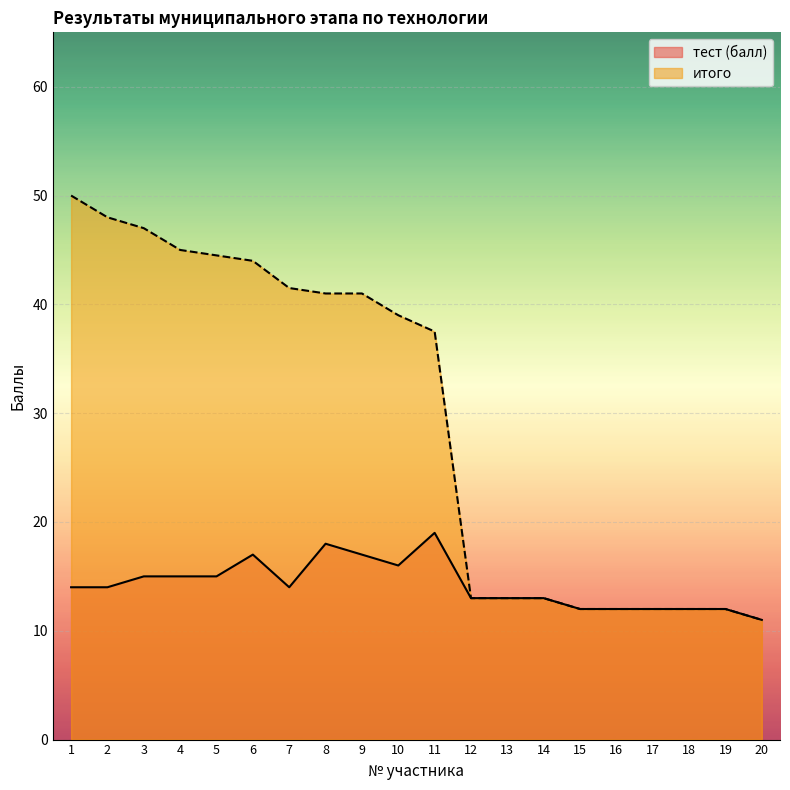

How many тест (балл) values are between 12 and 16?

15